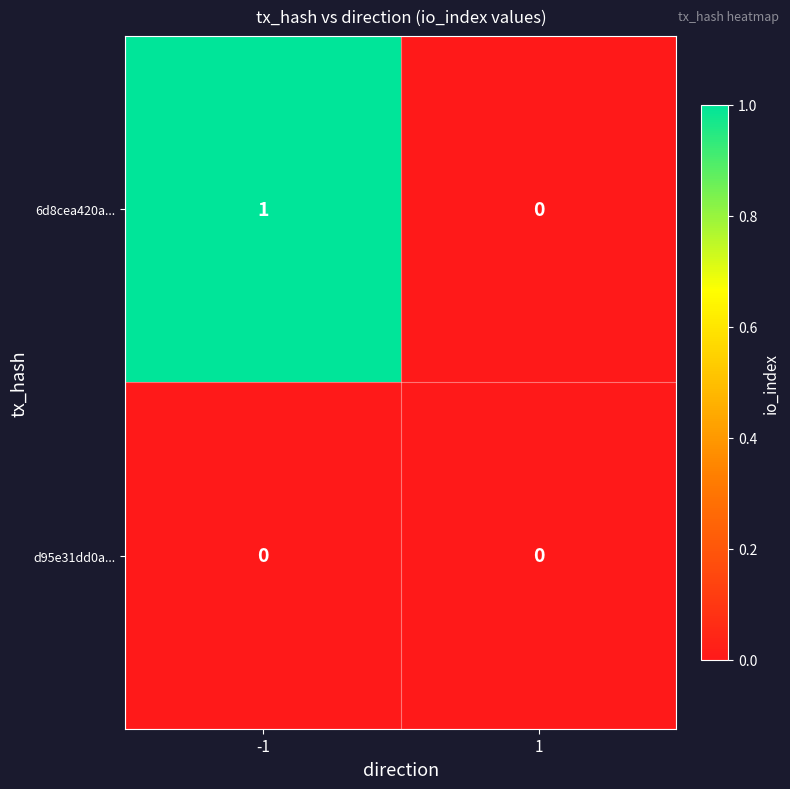

Reading left to right, extract all data points from this chart.

6d8cea420a...: -1=1	1=0
d95e31dd0a...: -1=0	1=0